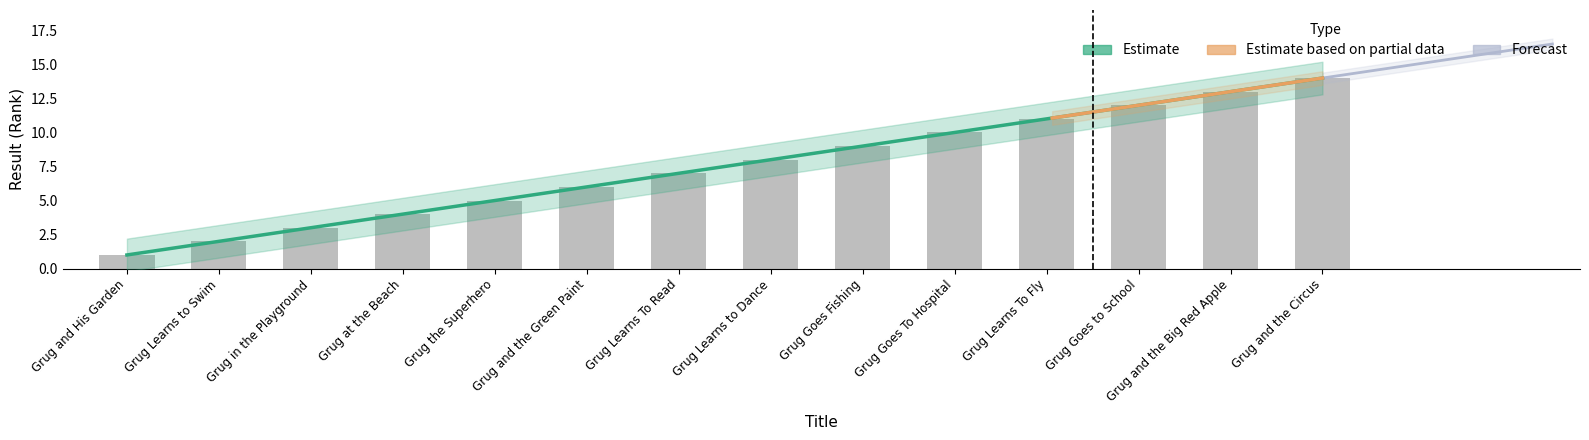

What is the greatest value displayed?

14